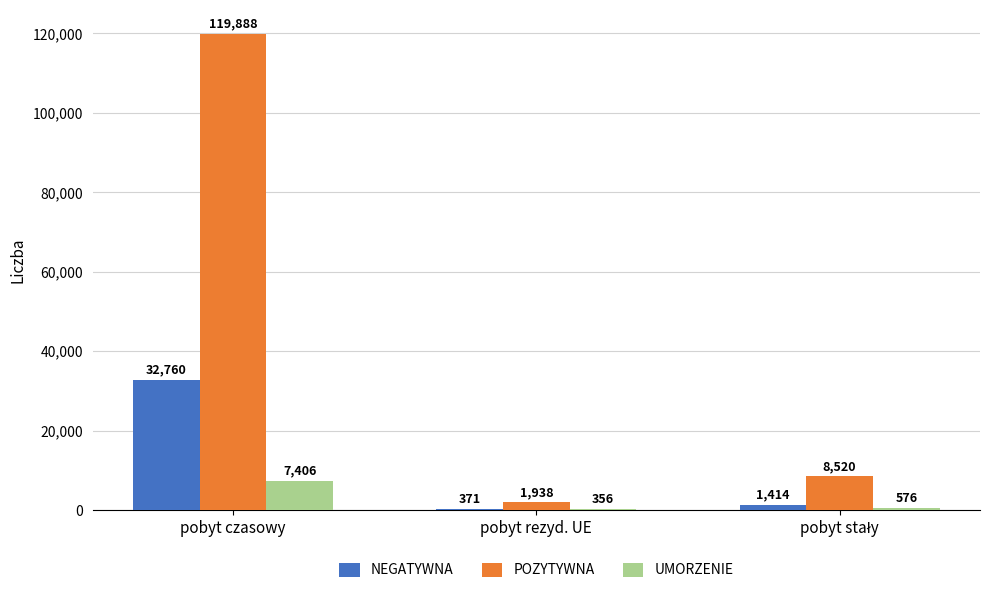

Which series changed the most between pobyt czasowy and pobyt rezyd. UE?

POZYTYWNA